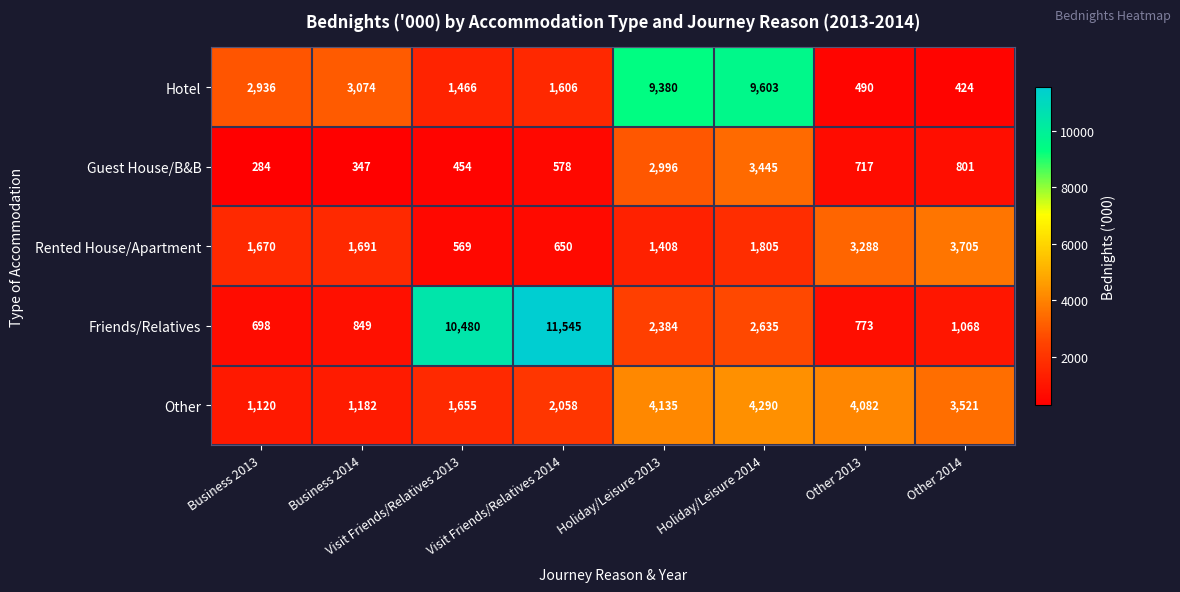

What is the maximum value shown in the chart?

11545